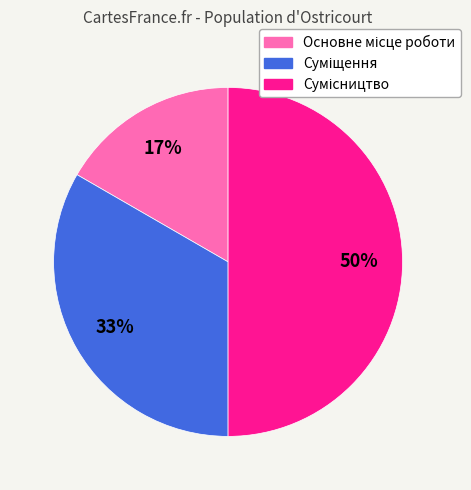

To the nearest percent, what is the difference between the largest and smallest slice percentages?

33%